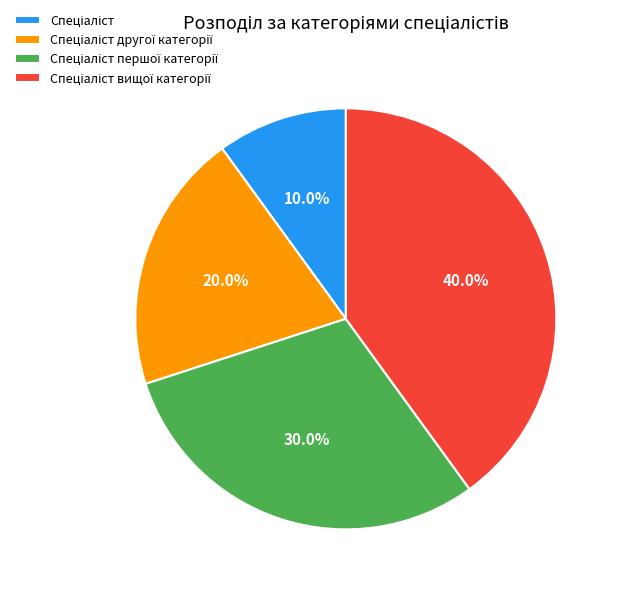

How many segments does this pie chart have?

4